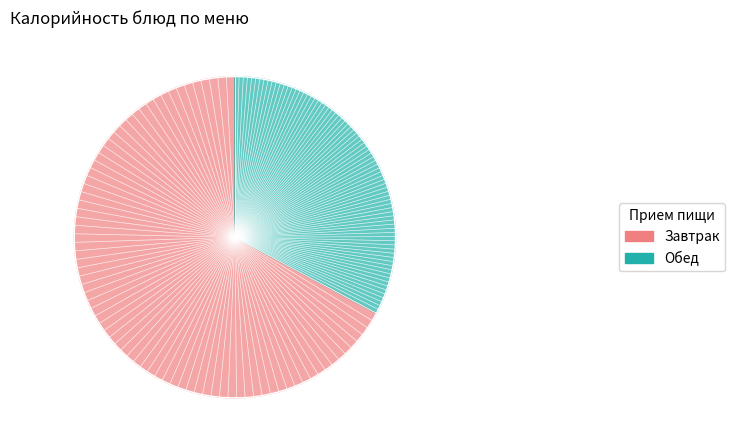

Is Компот из сухофруктов the majority of the pie?

No